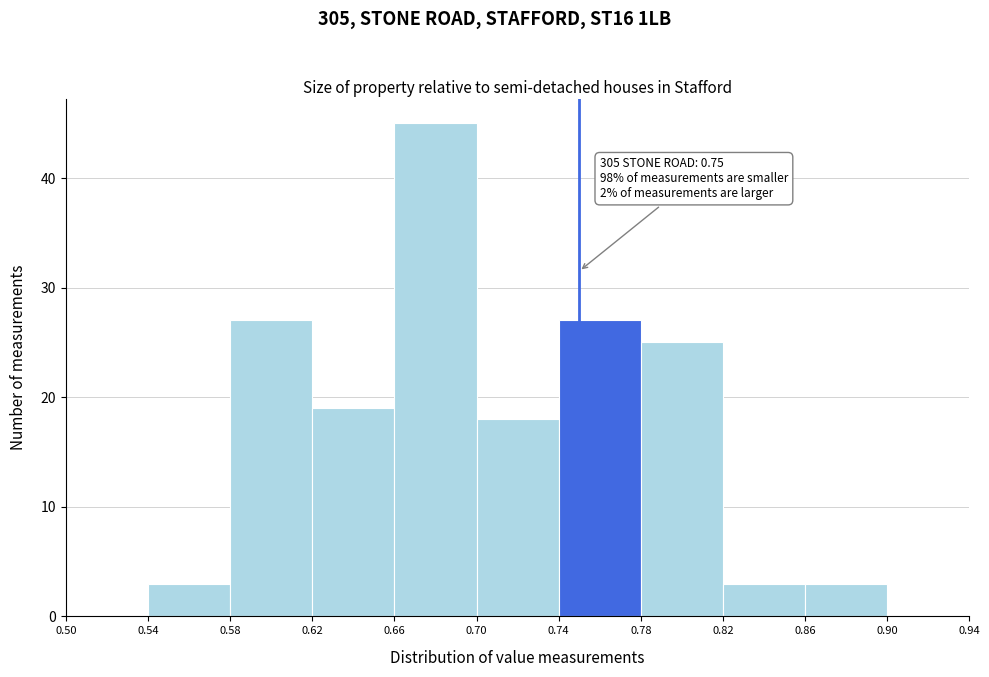

Over which range of the x-axis is the bar tallest?

0.66 to 0.70